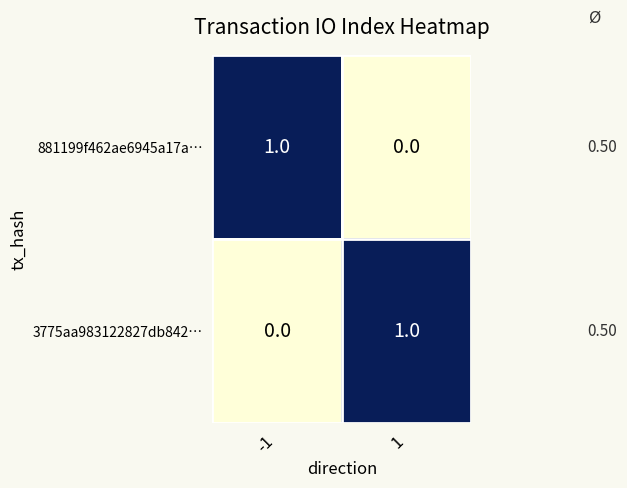

Rank the series at -1 from lowest to highest value.

3775aa983122827db842…, 881199f462ae6945a17a…